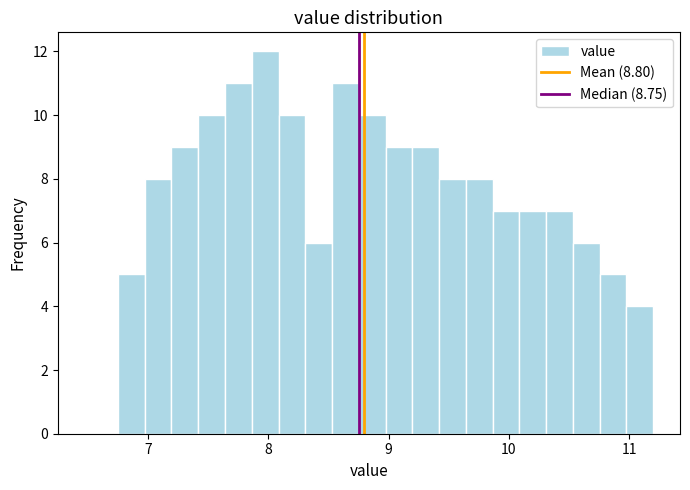

Read against the x-axis, roughly where is the centre of the tallest bar?

8.0